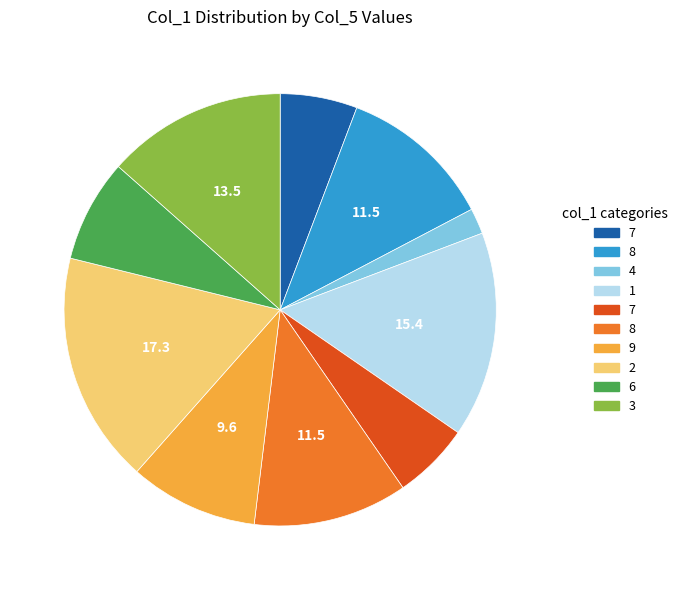

Is there any slice that represents more than half of the pie?

No